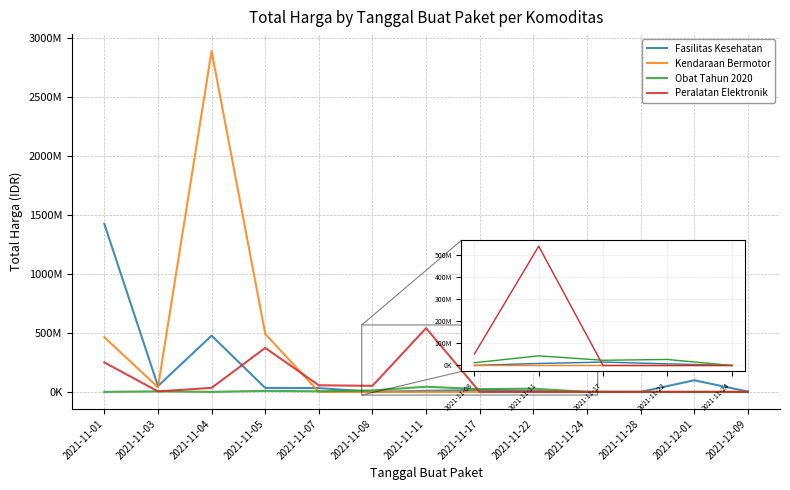

True or false: Kendaraan Bermotor has a value of 0 at 2021-11-11.

True